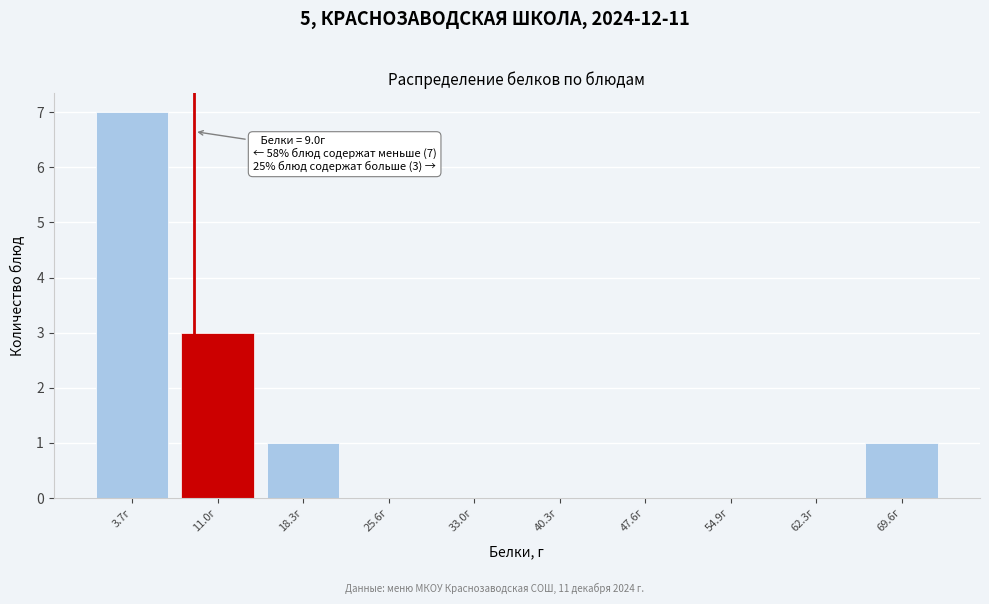

Over which range of the x-axis is the bar tallest?

0 to 7